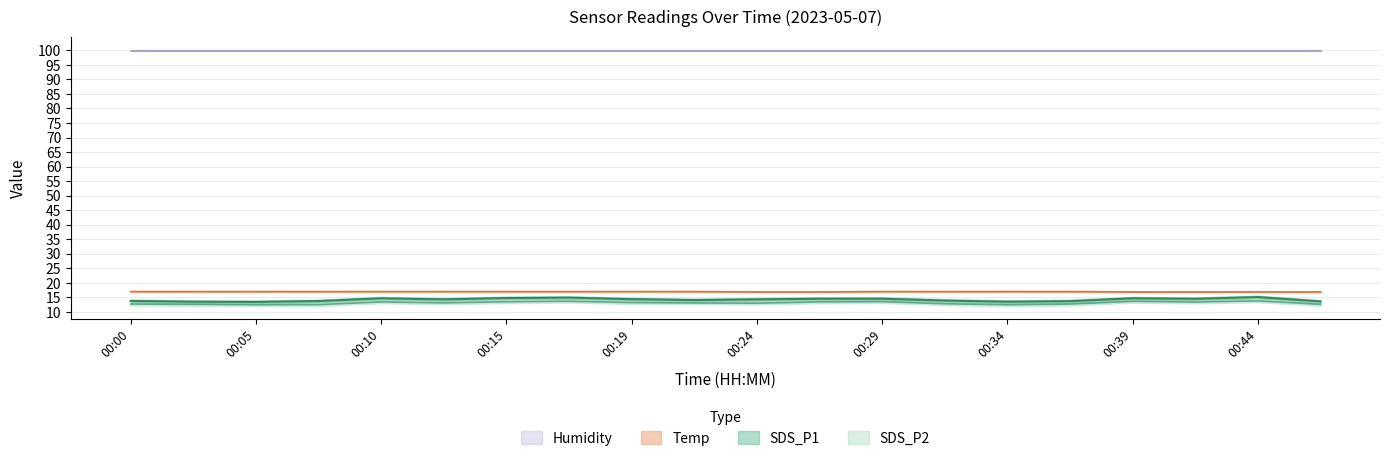

At how many categories does at least one series exceed 14?

20